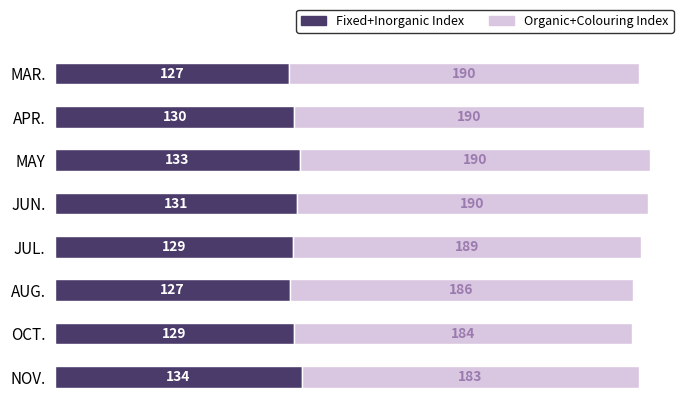

Count the number of categories in the chart.

8